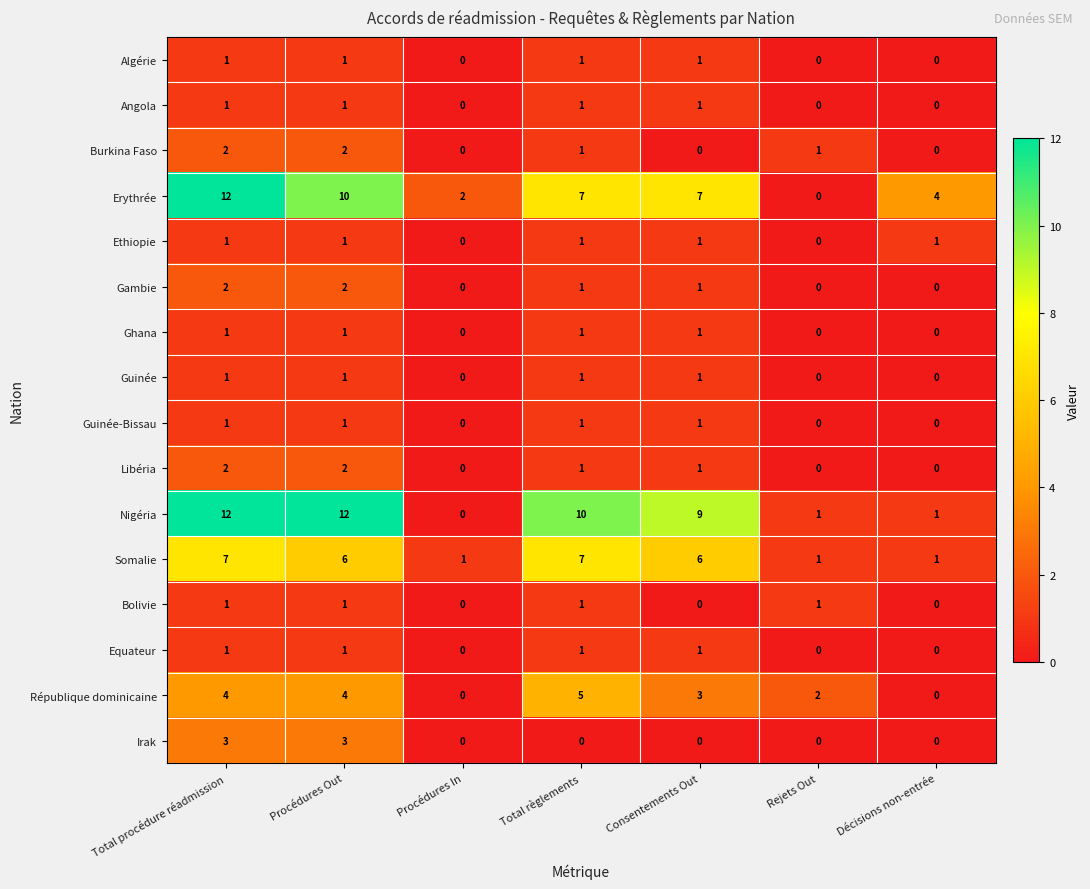

What is the greatest value displayed?

12